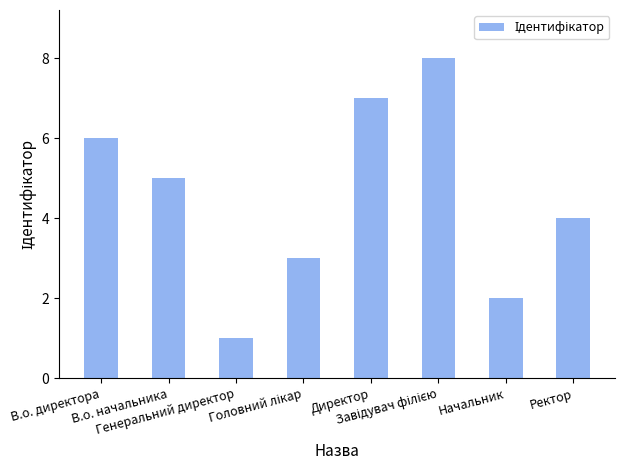

What is the maximum value shown in the chart?

8